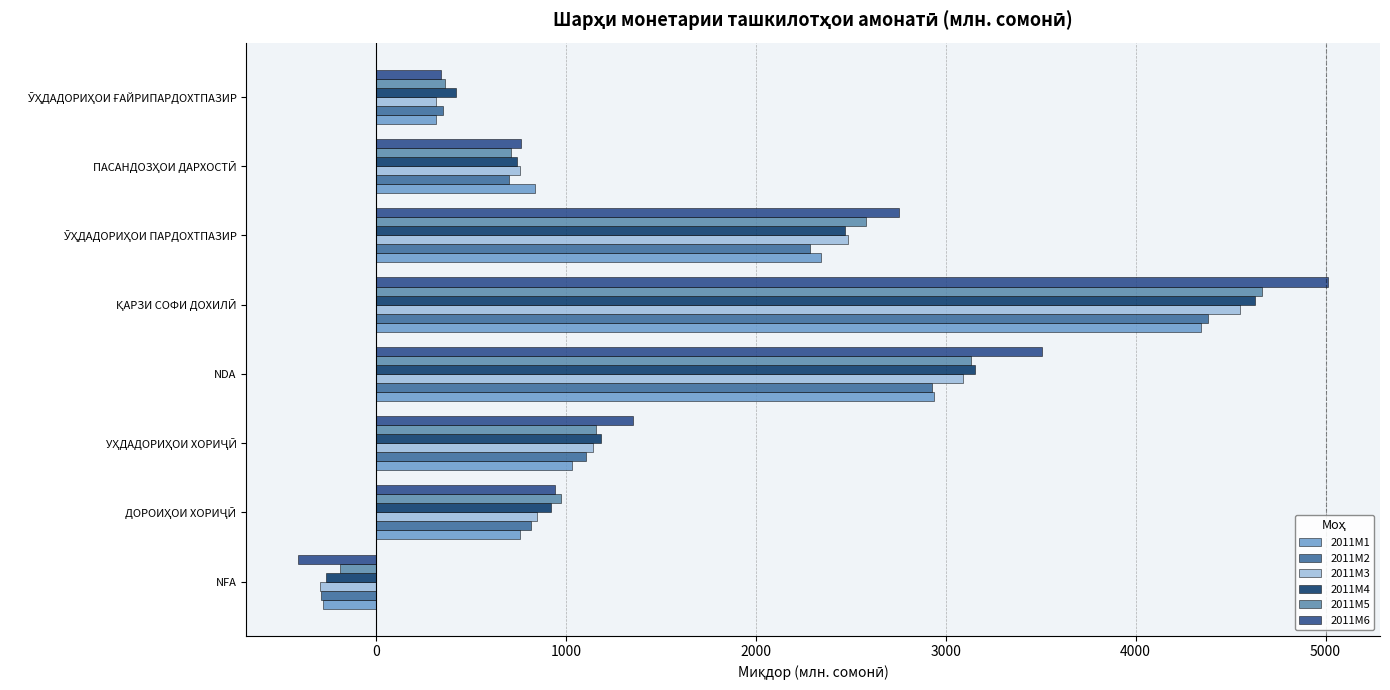

True or false: 2011M1 has a value of -276.6 at NFA.

True